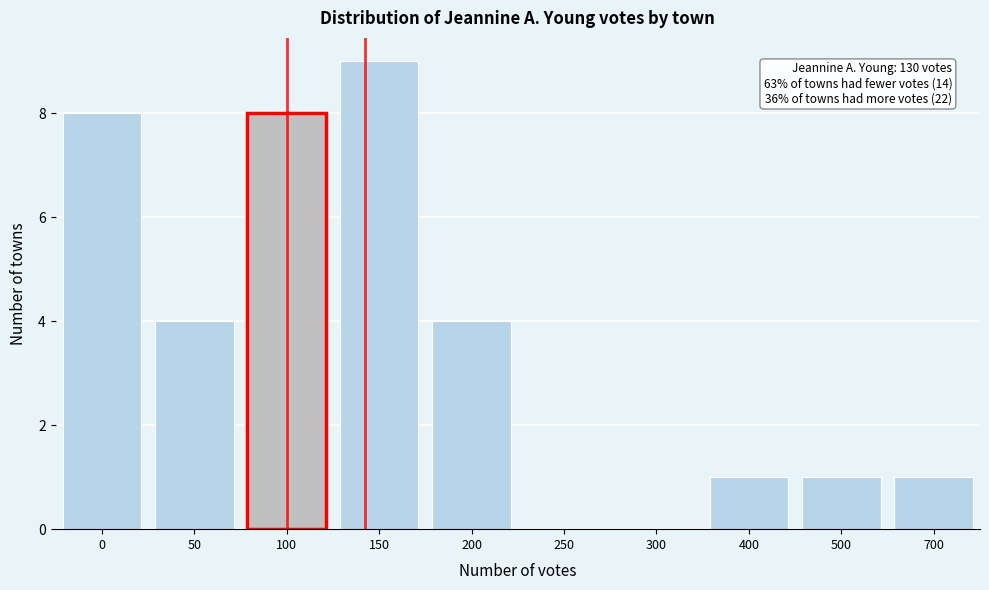

Reading right to left, what are all the values shown in this chart?

700=1	500=1	400=1	300=0	250=0	200=4	150=9	100=8	50=4	0=8